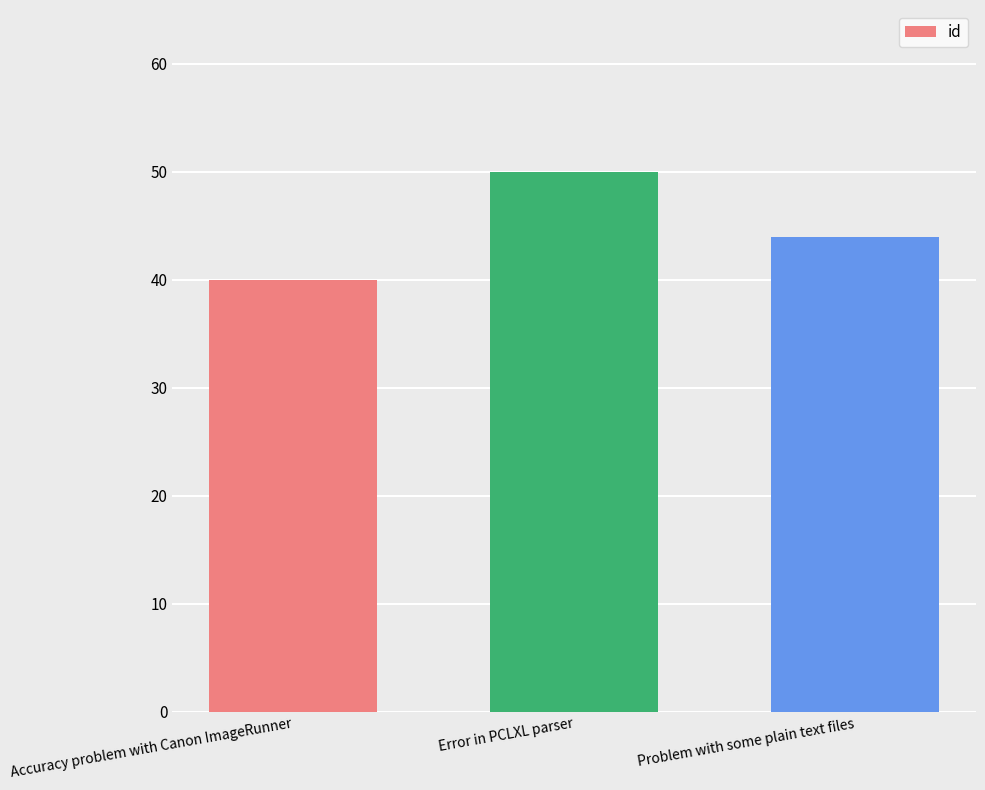

What is the label of the 2nd bar from the left?

Error in PCLXL parser